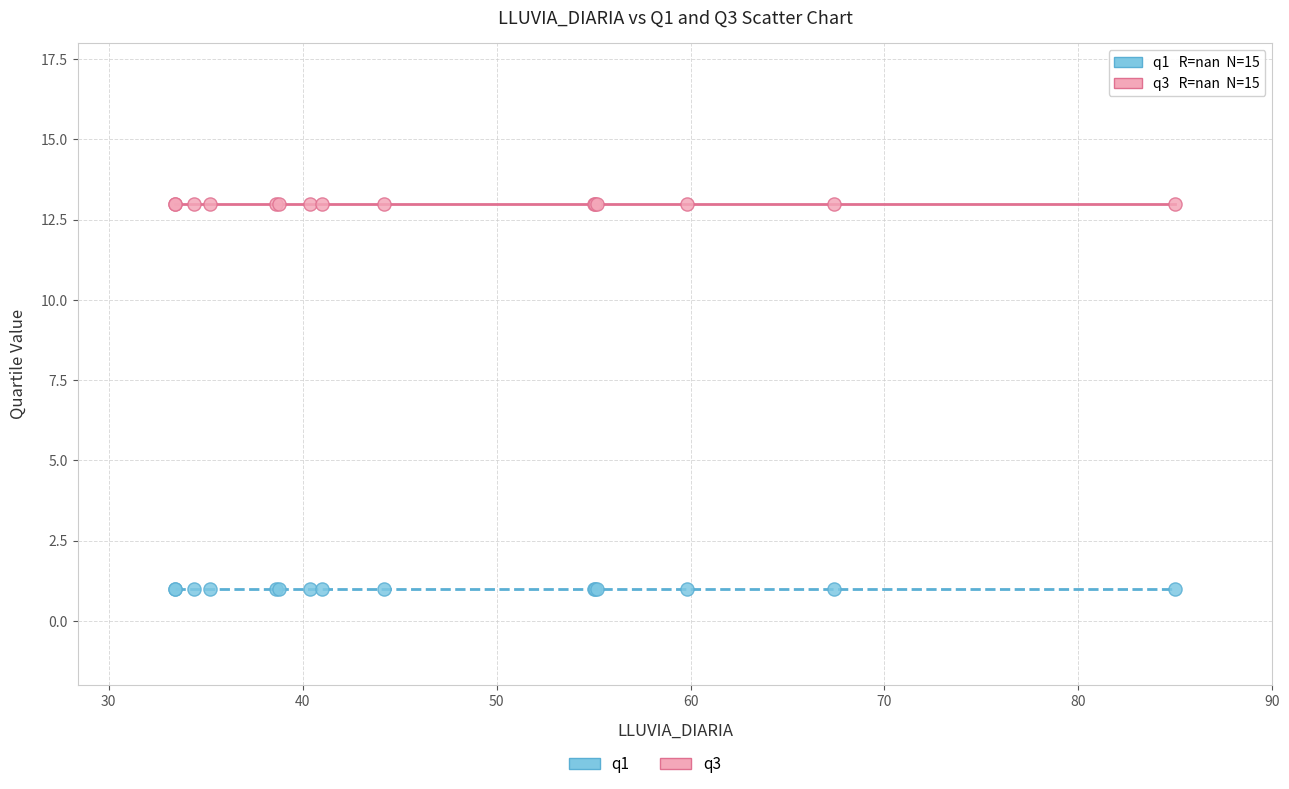

Which series reaches the minimum Y coordinate?

q1